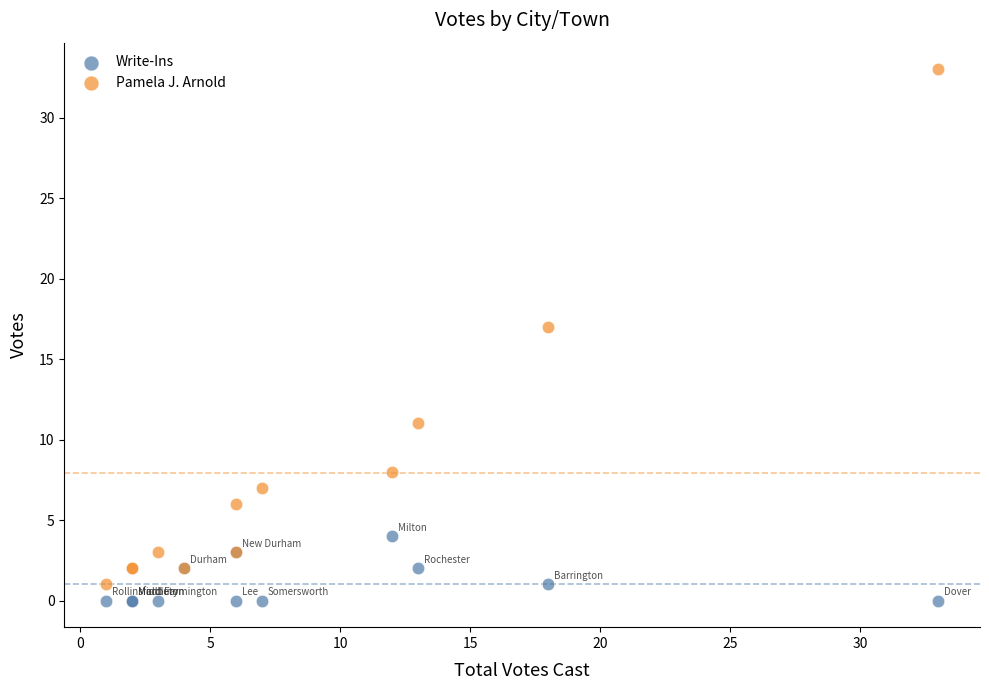

What is the X range (max minus min) for the scatter plot?

32